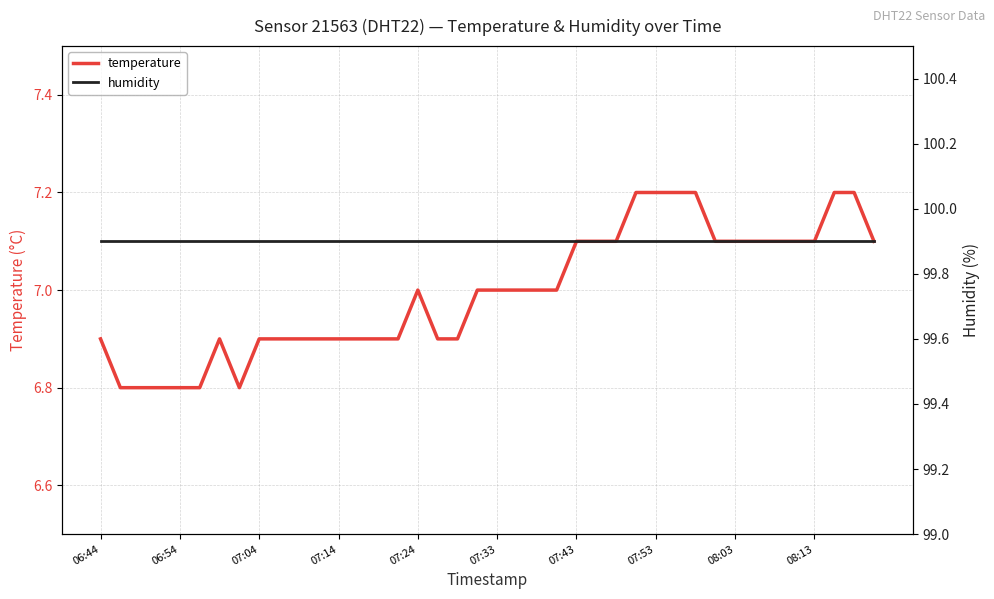

The value of temperature at 08:13 is 7.1. True or false?

True